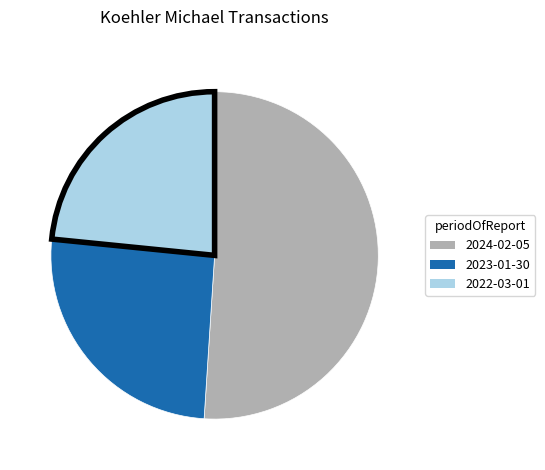

Rank the categories by value from lowest to highest.

2022-03-01, 2023-01-30, 2024-02-05